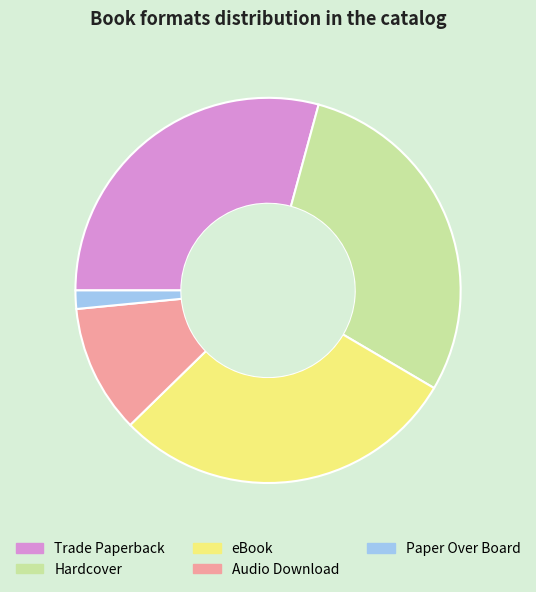

What is the ratio of the value at Hardcover to the value at eBook?

1.0